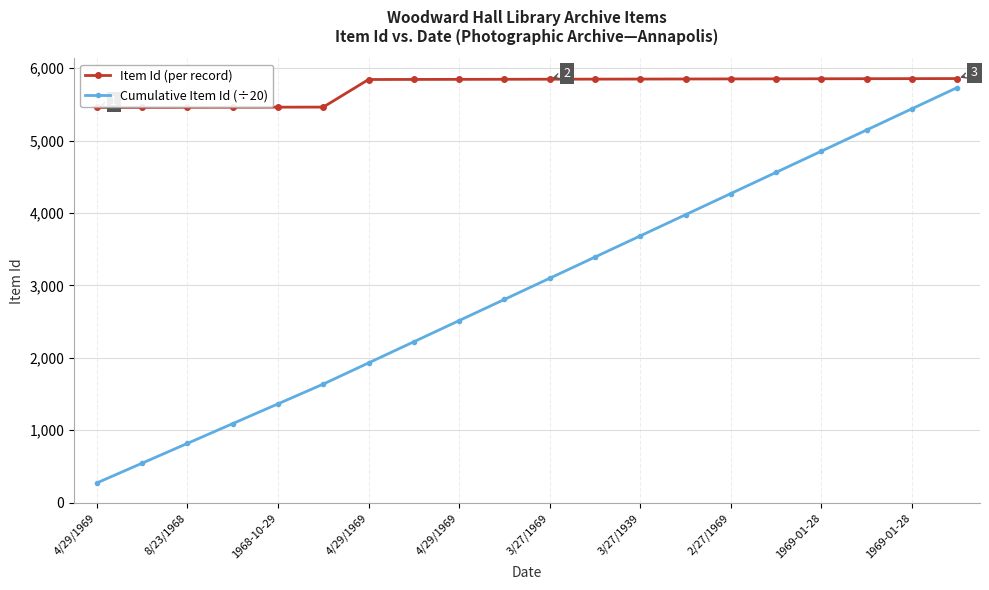

List the series in order of their overall mean, lowest first.

Cumulative Item Id (÷20), Item Id (per record)